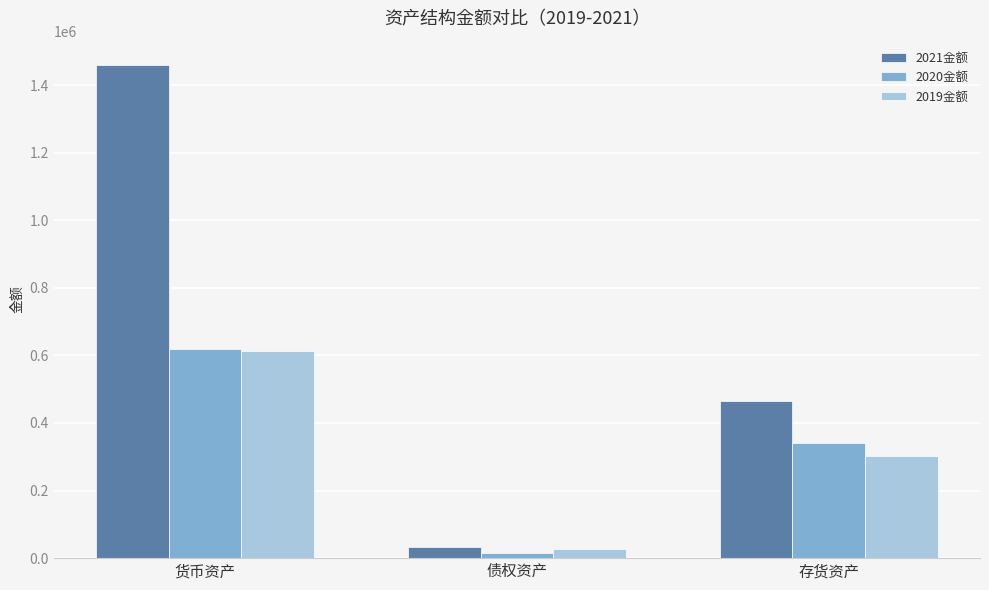

What is the label of the 3rd bar from the left?

存货资产